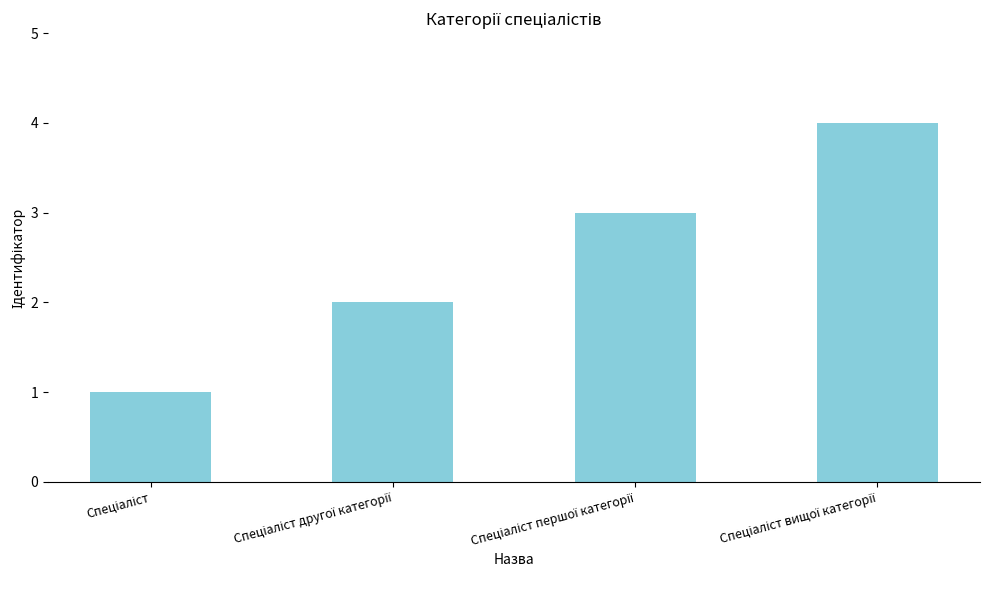

What is the maximum value shown in the chart?

4